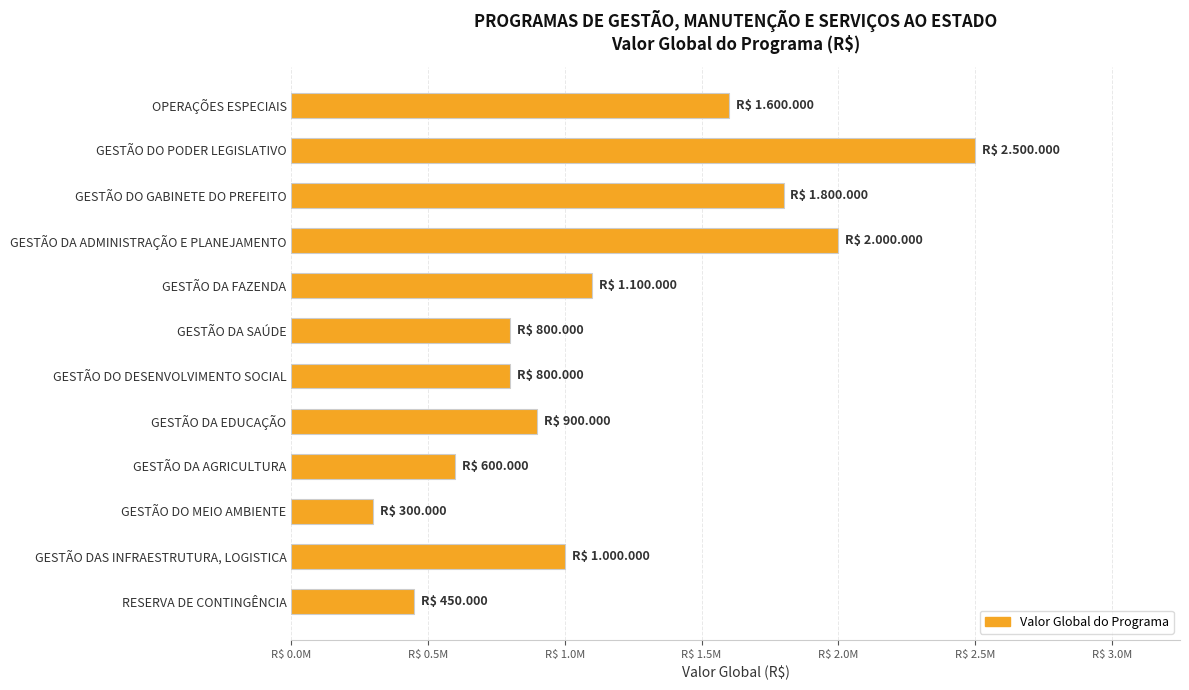

Are the bars horizontal?

Yes